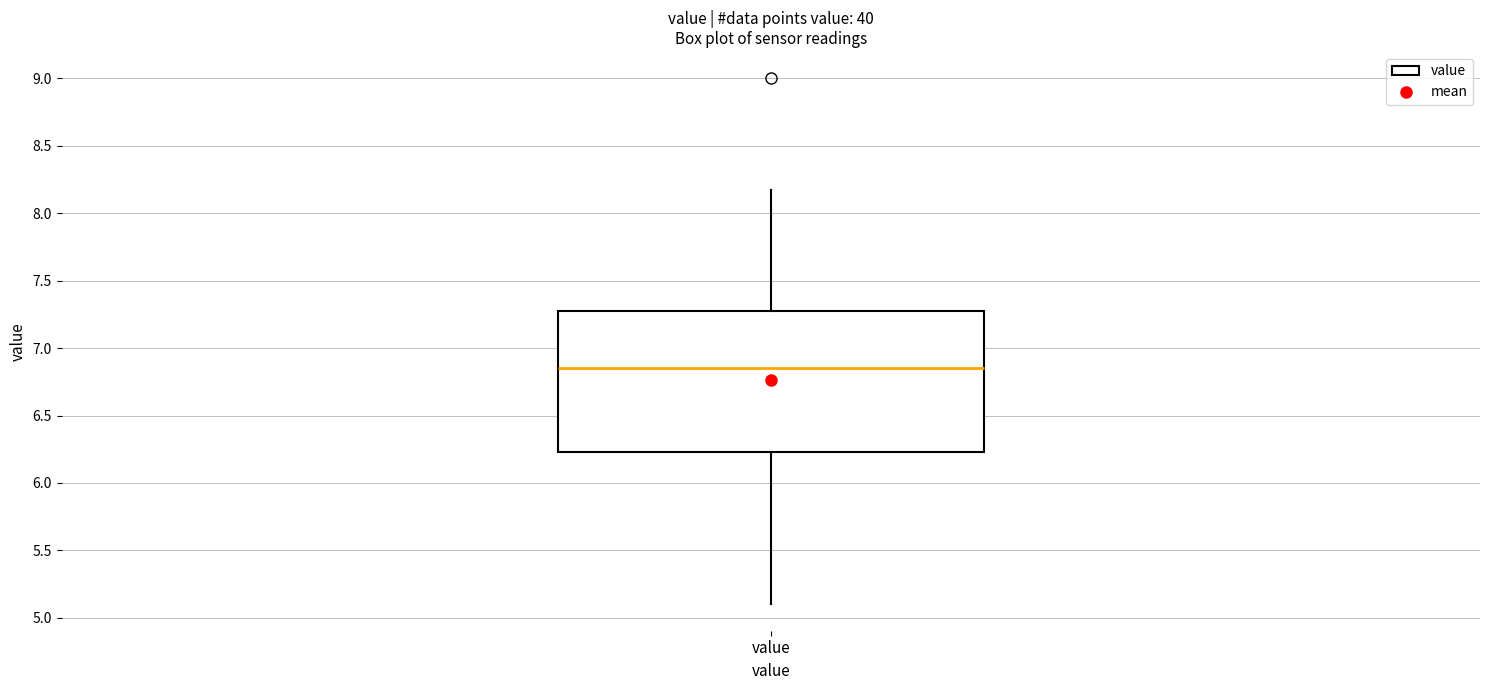

Where is the lower edge of the box for value on the y-axis? The values are not printed on the chart, so give them approximately, as read against the axis.

6.25